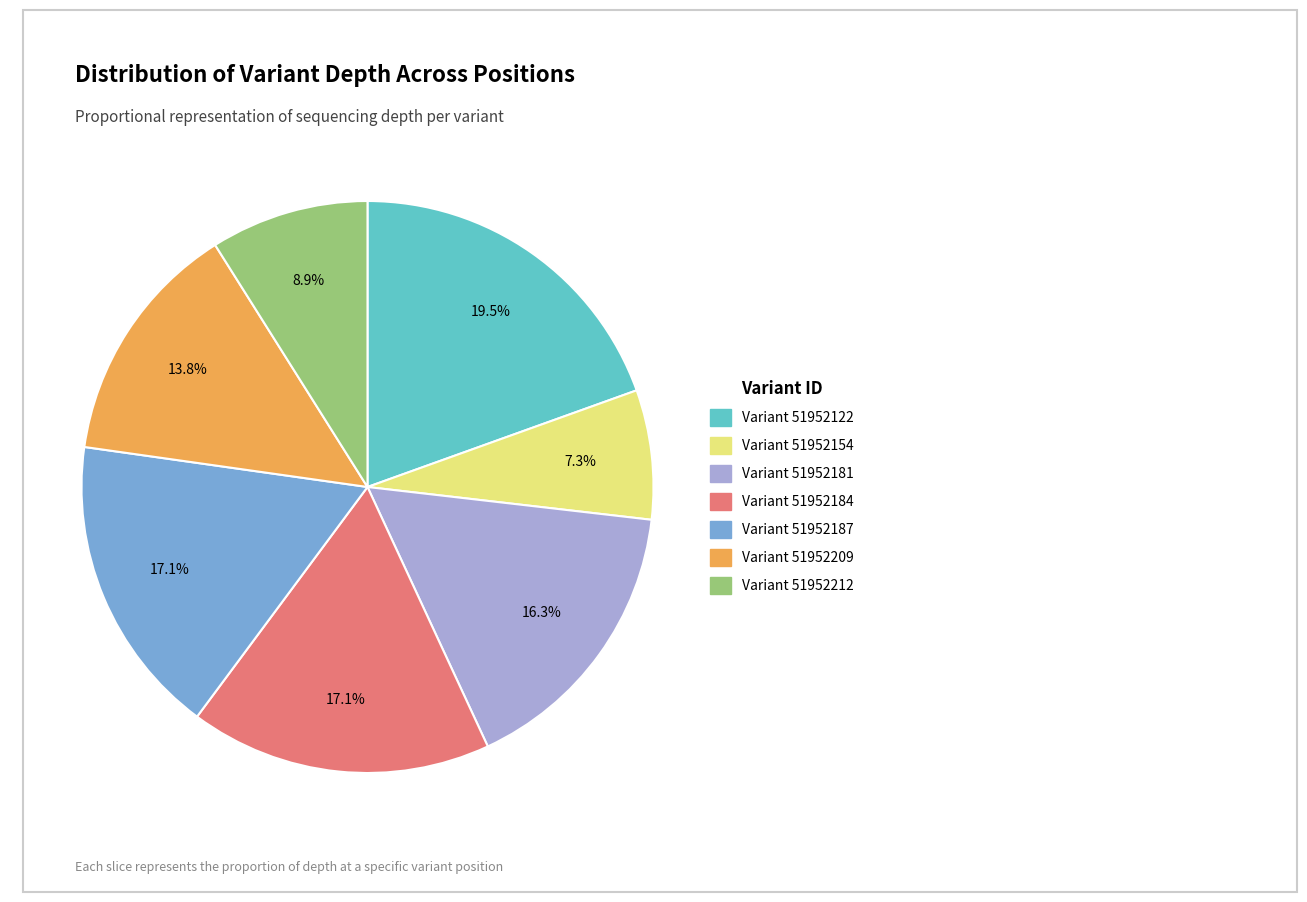

Count the number of slices in the pie.

7